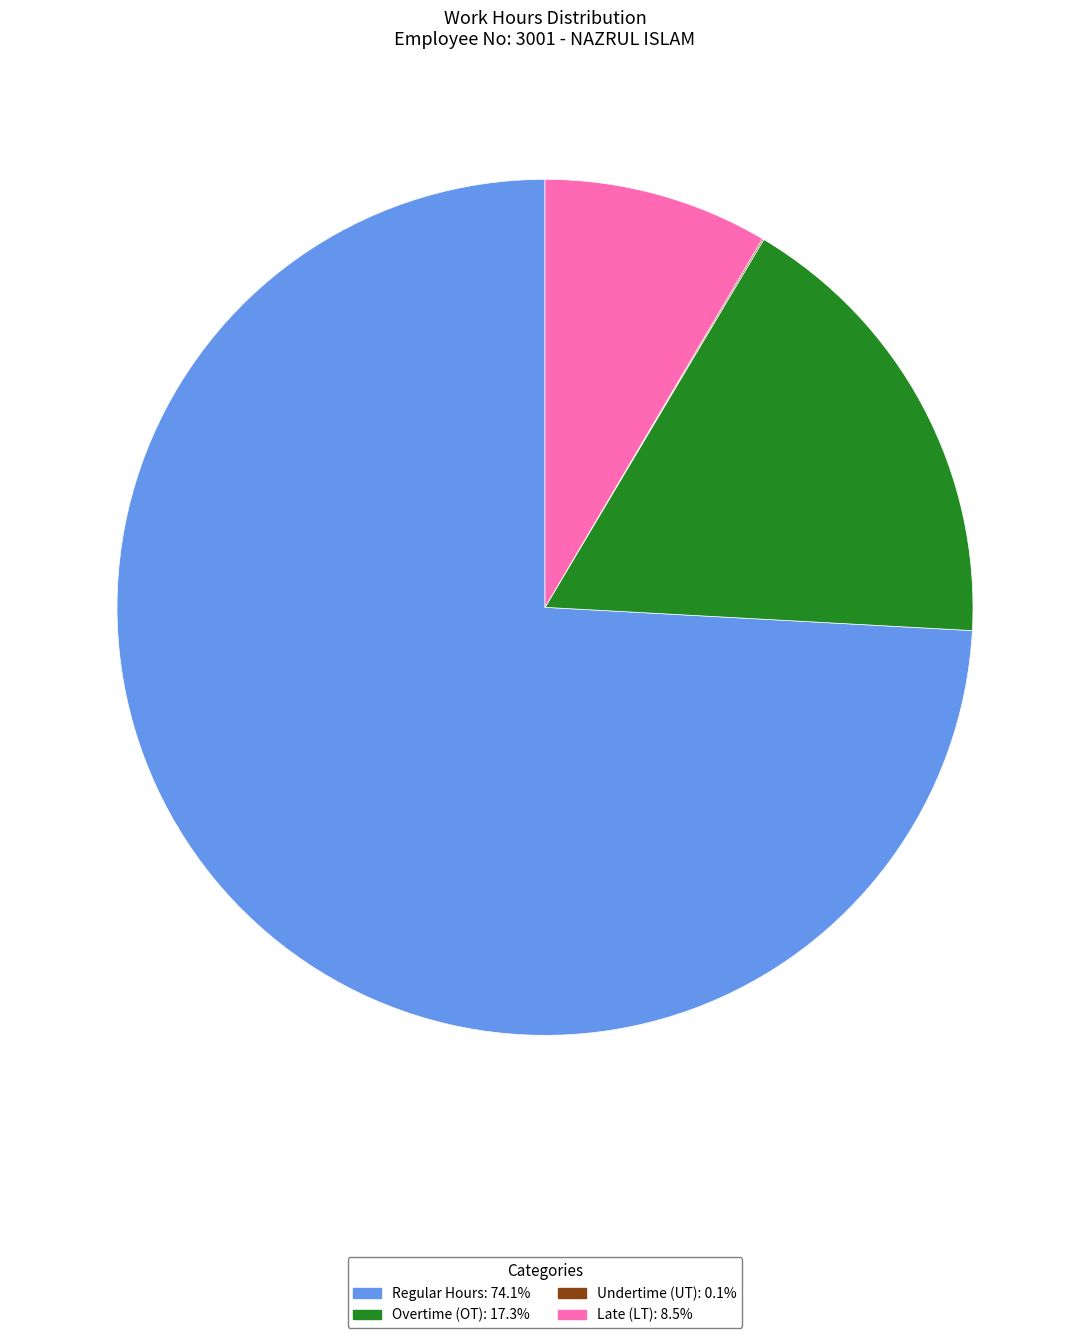

Is there a majority slice in this chart?

Yes